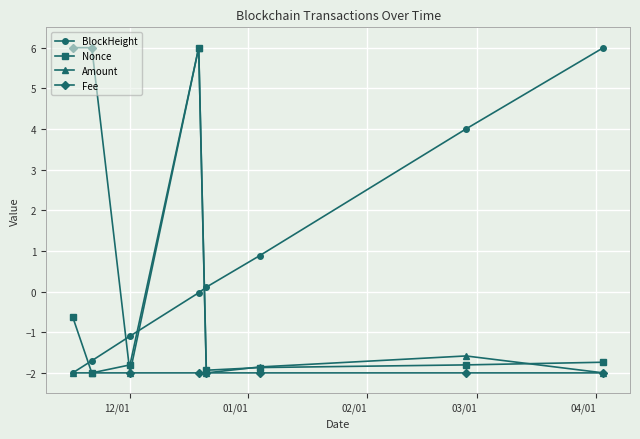

True or false: BlockHeight has more than 2 interior local peaks.

False